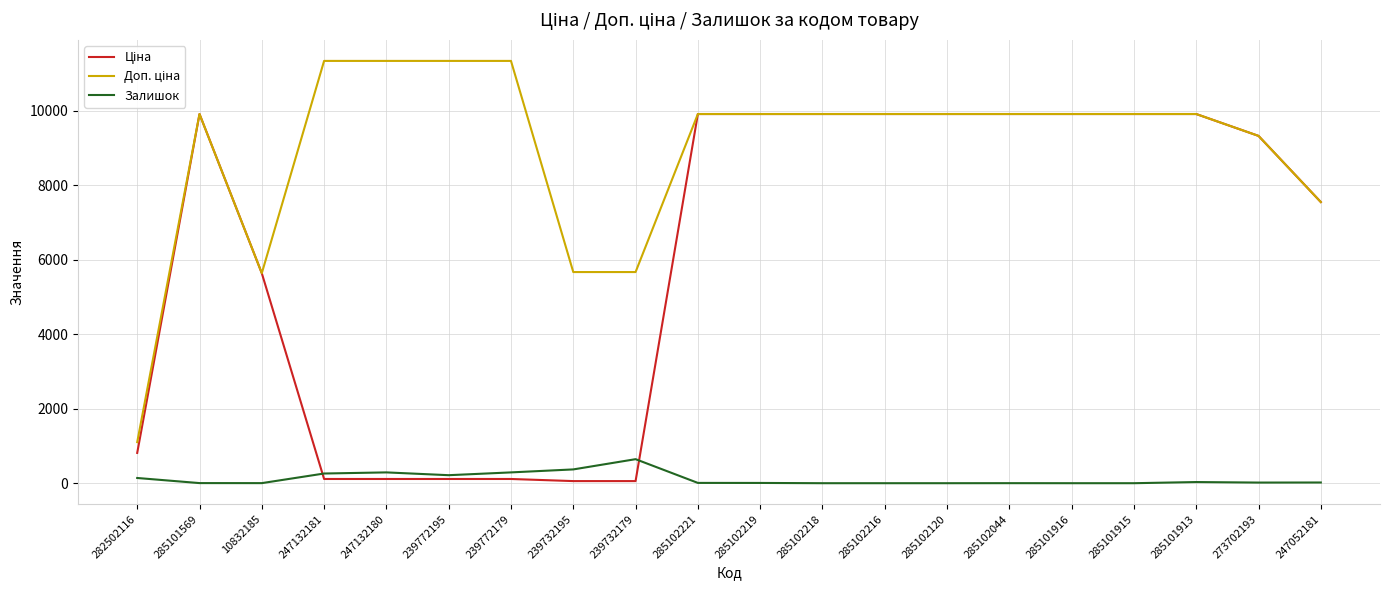

What is the total value across all series at 285101916?

19817.0